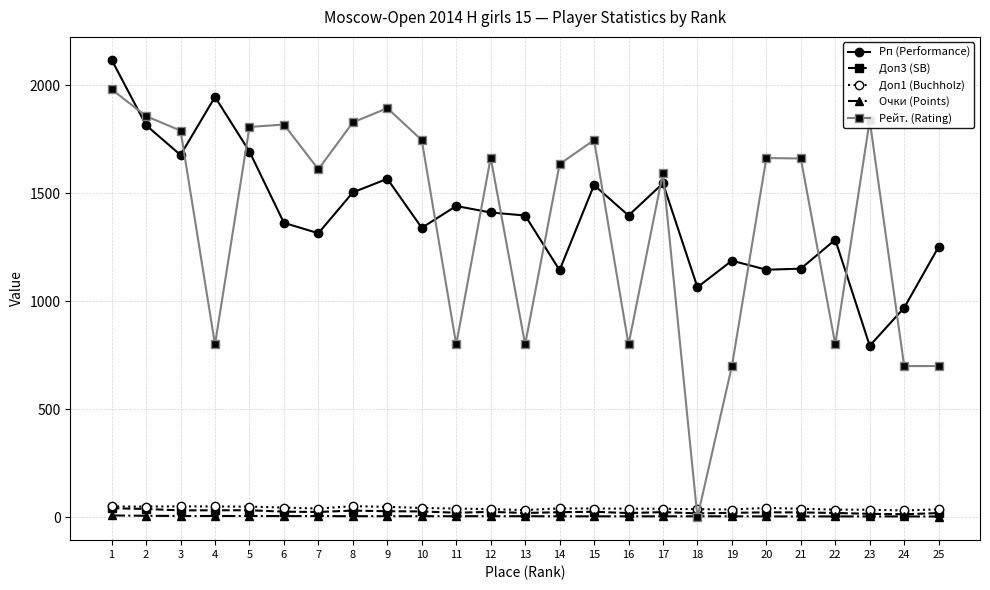

True or false: Рп (Performance) has more than 1 points higher than both neighbors.

True